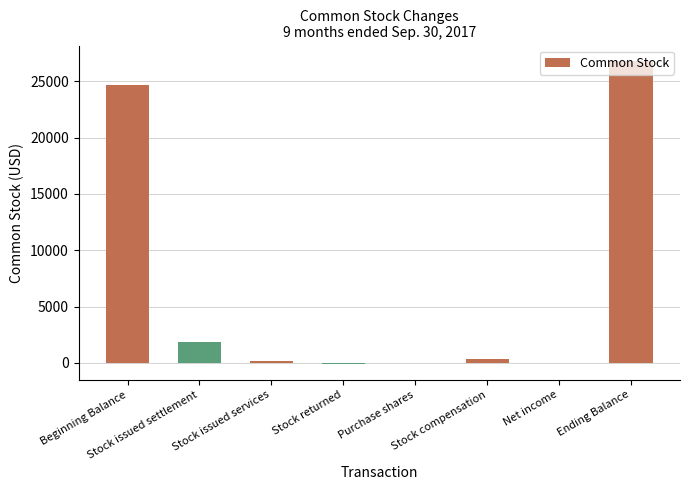

How many categories are shown in the chart?

8